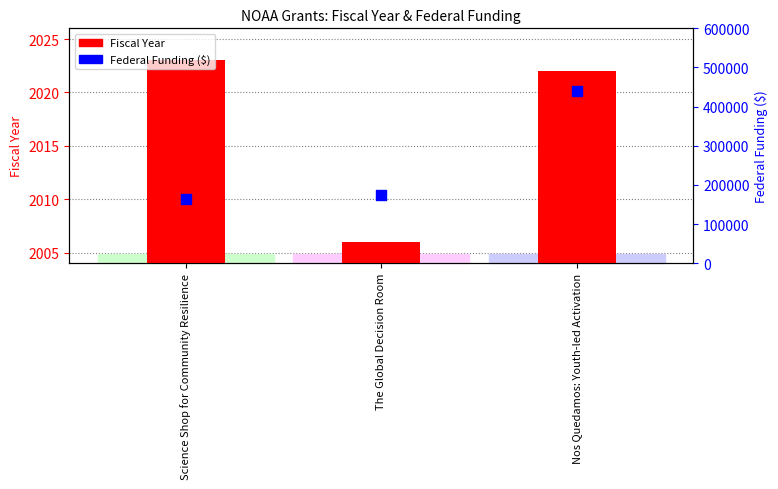

At which category is the sum across all series the highest?

Nos Quedamos: Youth-led Activation